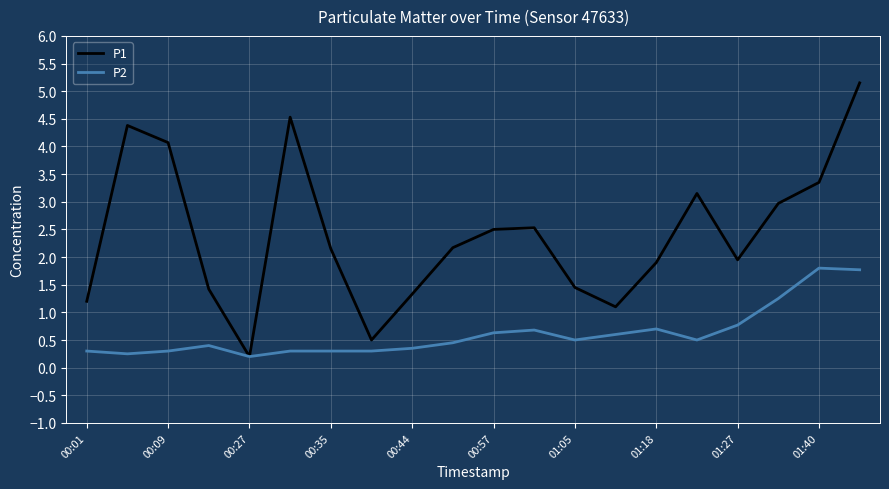

Which series has the largest total across all categories?

P1